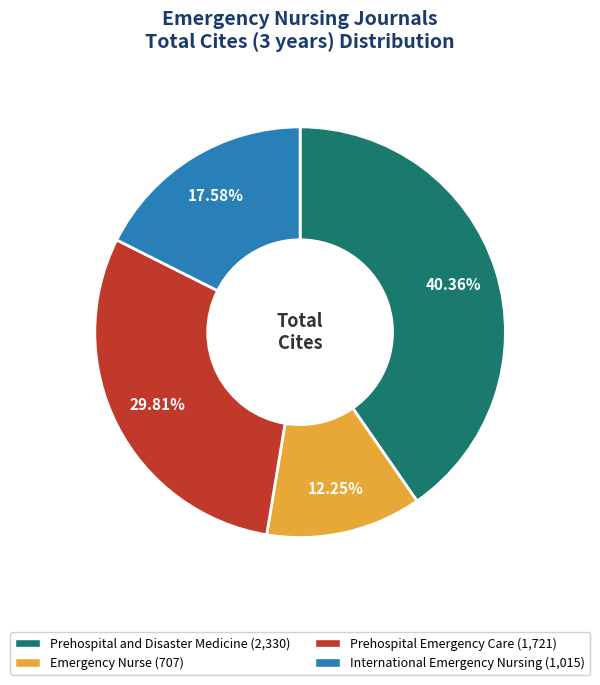

To the nearest percent, what is the combined percentage of Emergency Nurse and International Emergency Nursing?

30%